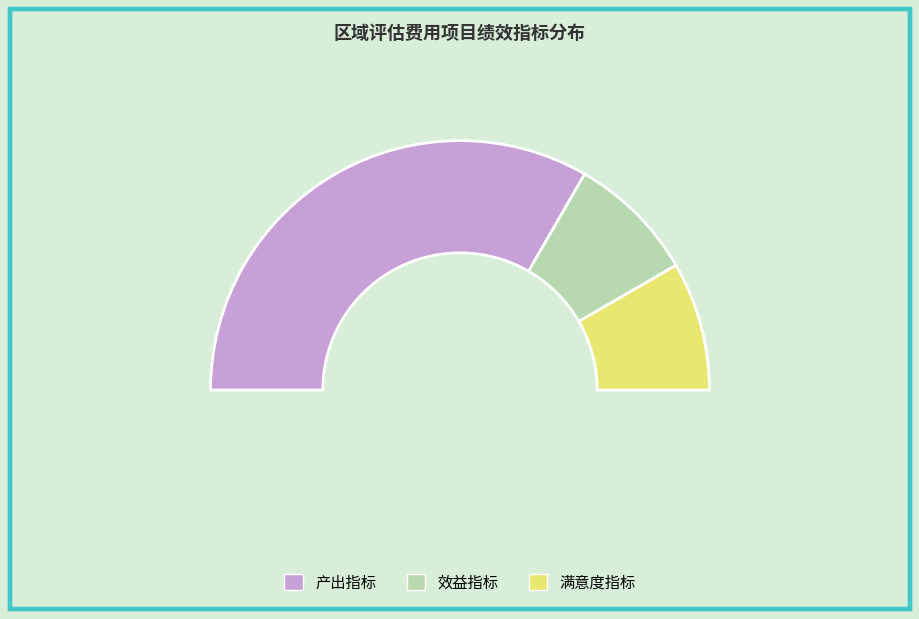

To the nearest percent, what portion does 满意度指标 represent?

17%